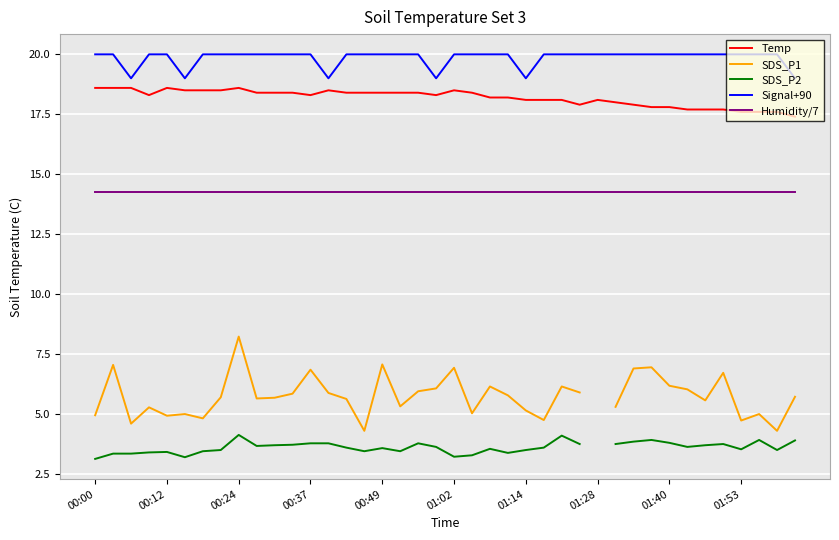

True or false: Temp has more than 1 interior local peaks.

True